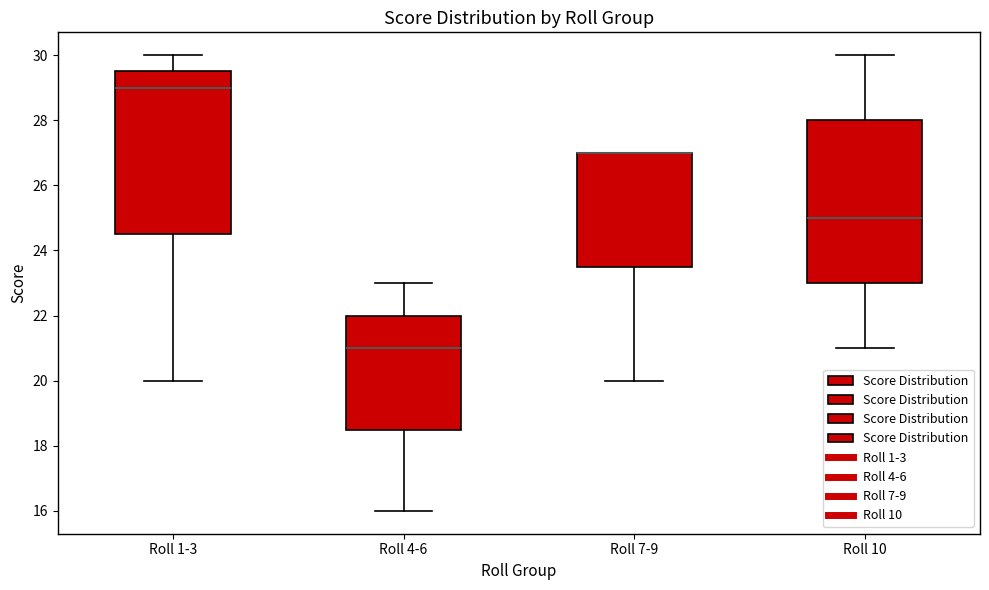

Reading left to right, transcribe this box plot: for each box, give where its median line is, the range the box spans, and where its two whiskers end, as read against the y-axis. The values are not printed on the chart, so give them approximately, as read against the axis.

Roll 1-3: median 29.0, box 24.6 to 29.6, whiskers 20.0 to 30.0
Roll 4-6: median 21.0, box 18.6 to 22.0, whiskers 16.0 to 23.0
Roll 7-9: median 27.0 (drawn on the box's upper edge), box 23.6 to 27.0, whiskers 20.0 to 27.0
Roll 10: median 25.0, box 23.0 to 28.0, whiskers 21.0 to 30.0